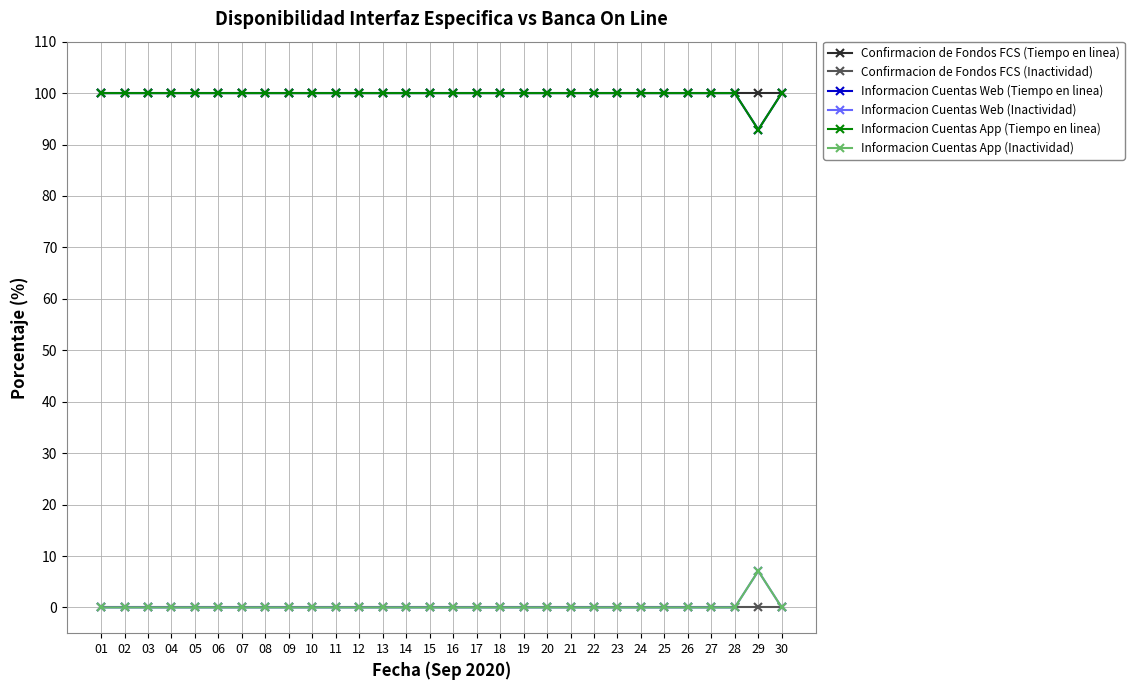

Is this an area chart (filled region under the line)?

No